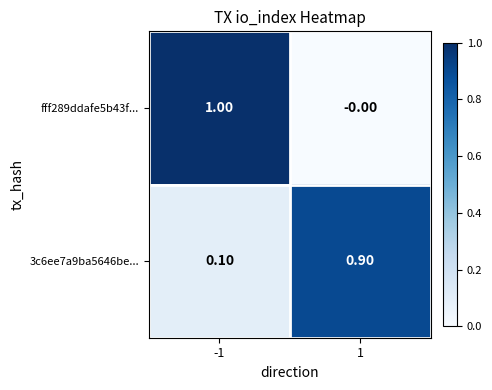

What is the total value across all series at 1?

0.9